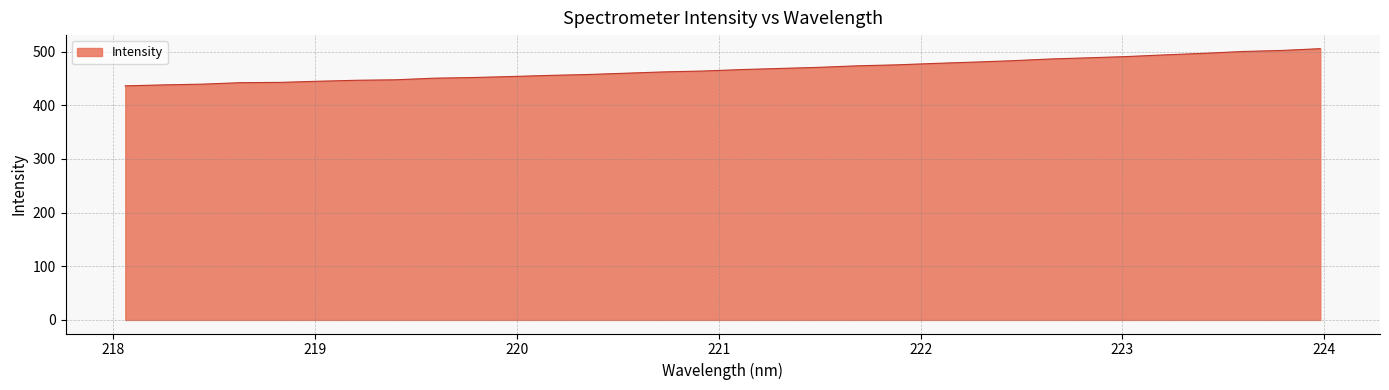

What is the minimum value shown in the chart?

436.1